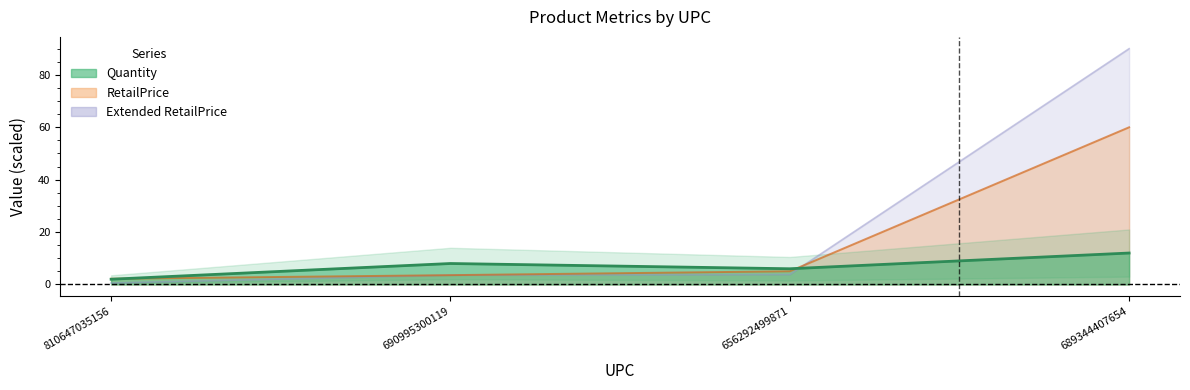

What is the difference between the Quantity values at 689344407654 and 656292499871?

6.0